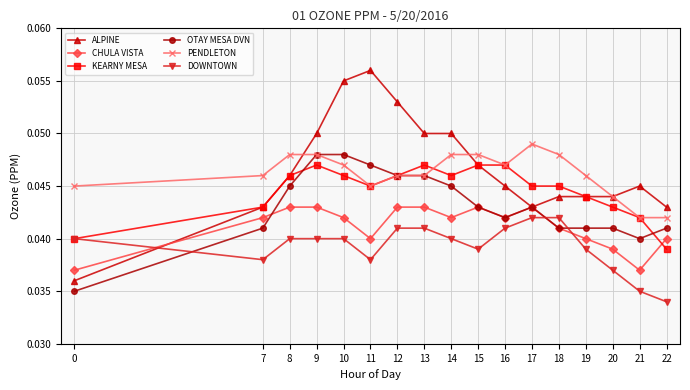

Count the PENDLETON values in the range 0 to 1.

17